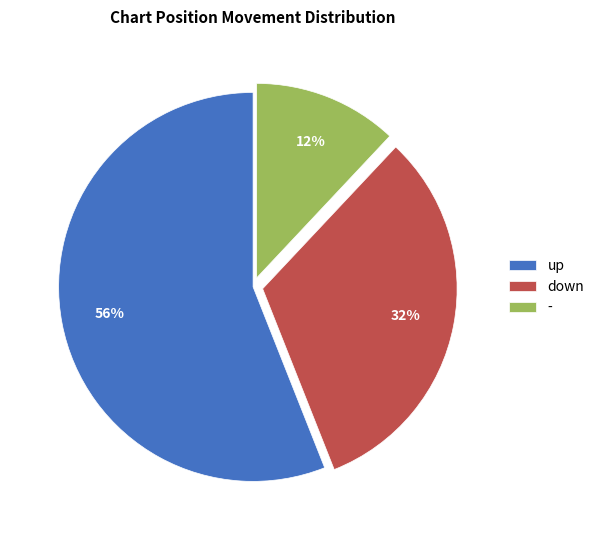

Which category has the biggest portion of the pie?

up